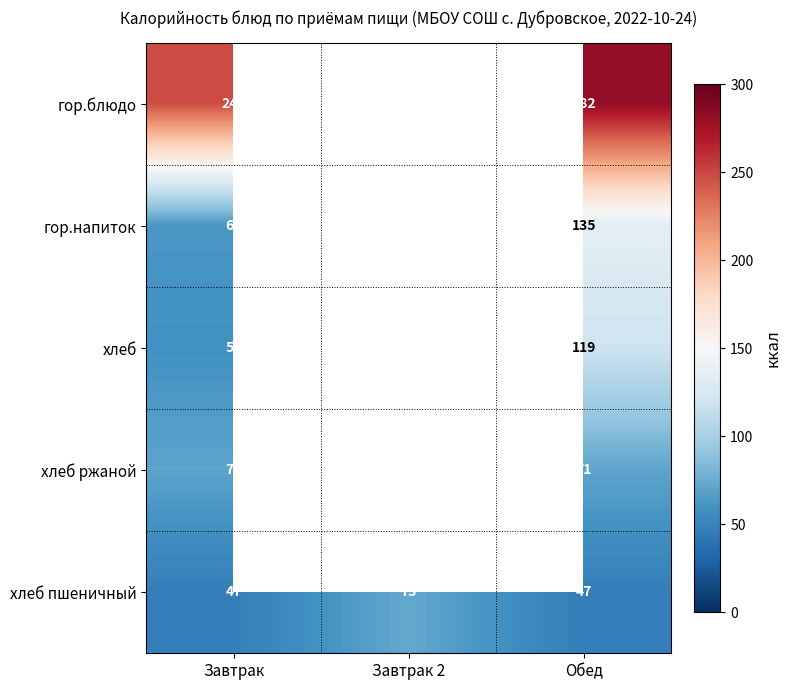

The value of хлеб ржаной at Завтрак is 93. True or false?

False